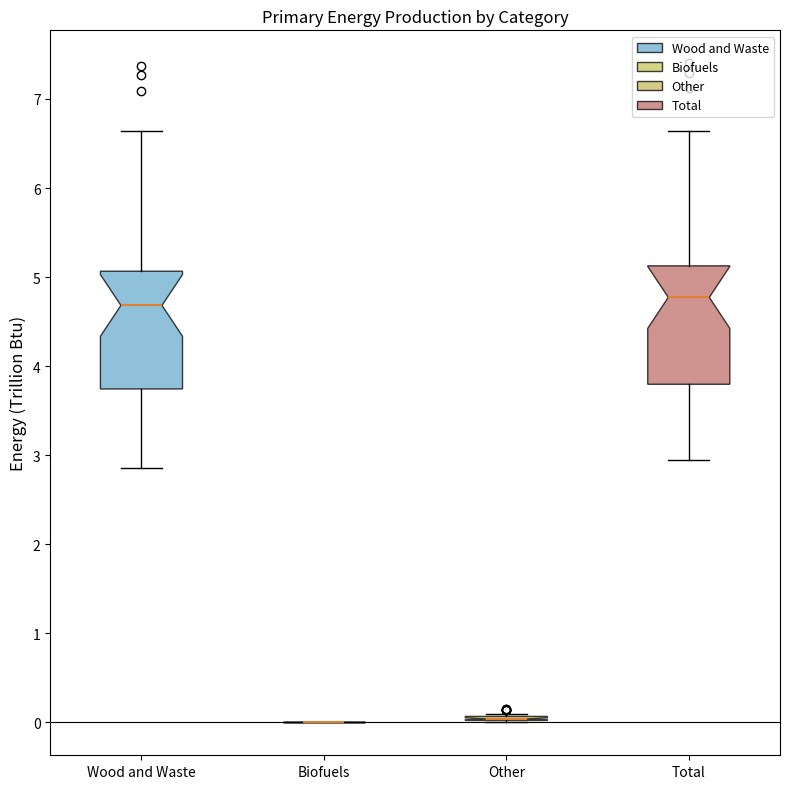

Where is the lower edge of the box for Total on the y-axis? The values are not printed on the chart, so give them approximately, as read against the axis.

3.8